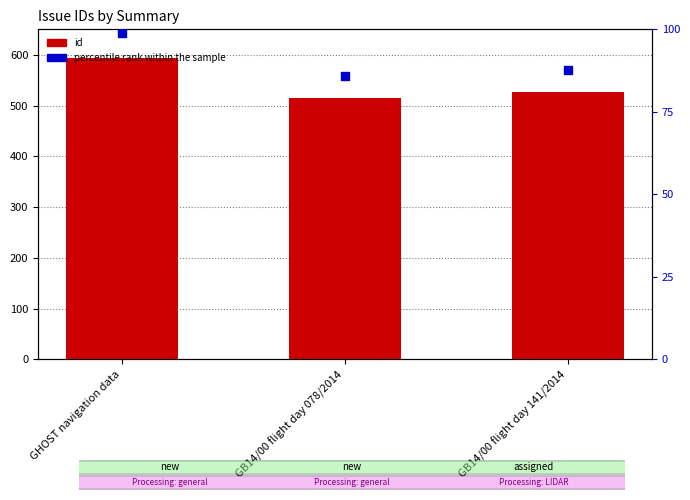

Is the value of percentile rank within the sample at GHOST navigation data greater than the value of id at GB14/00 flight day 078/2014?

No